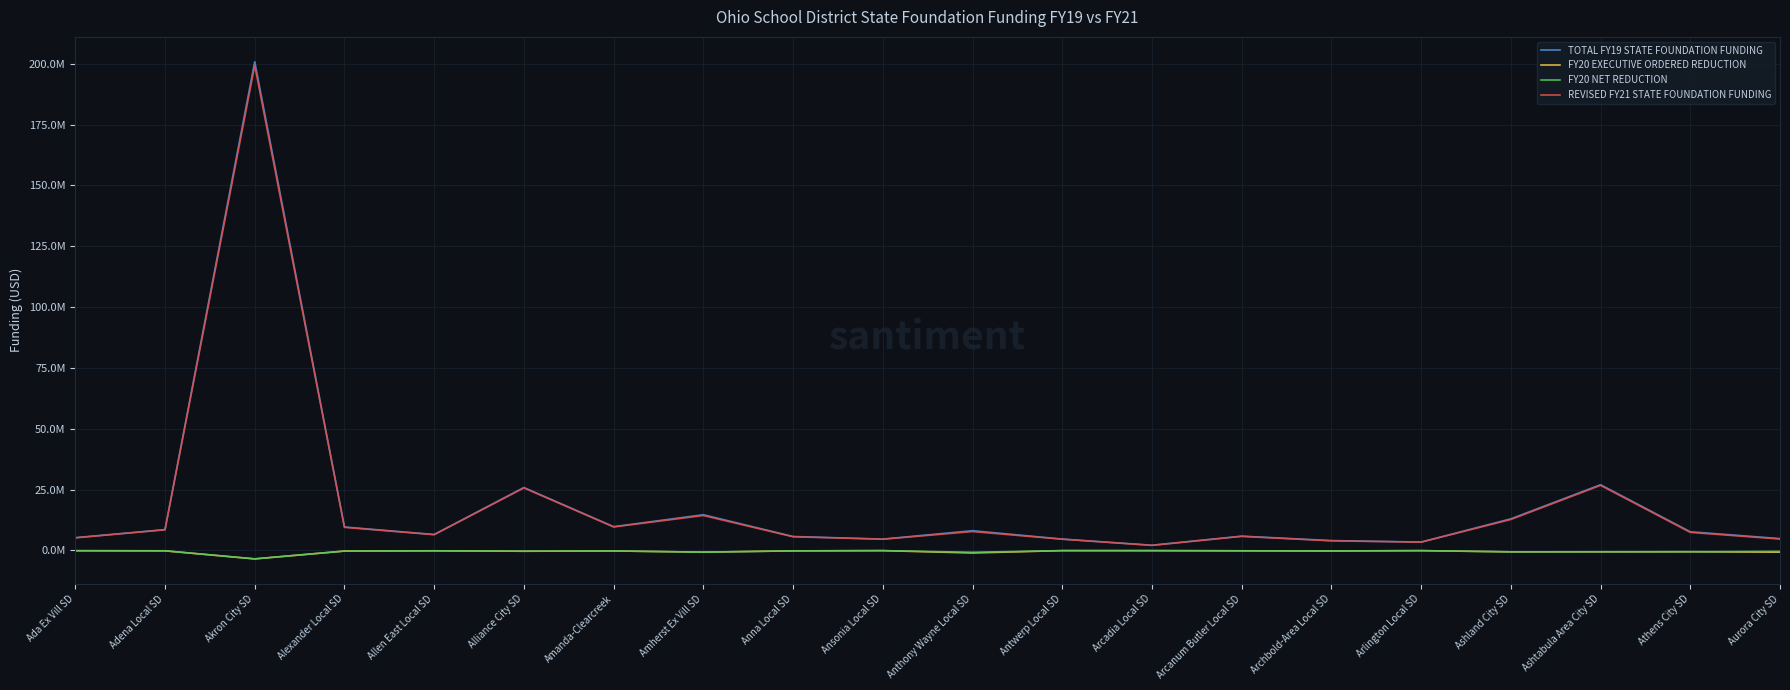

Between Alliance City SD and Arcanum Butler Local SD, which series saw the biggest shift?

TOTAL FY19 STATE FOUNDATION FUNDING